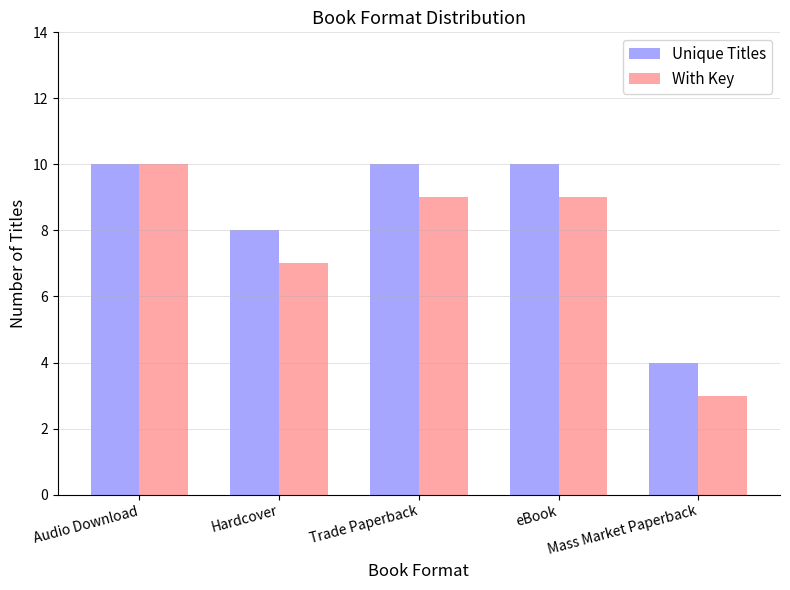

What is the lowest value of the Unique Titles series?

4